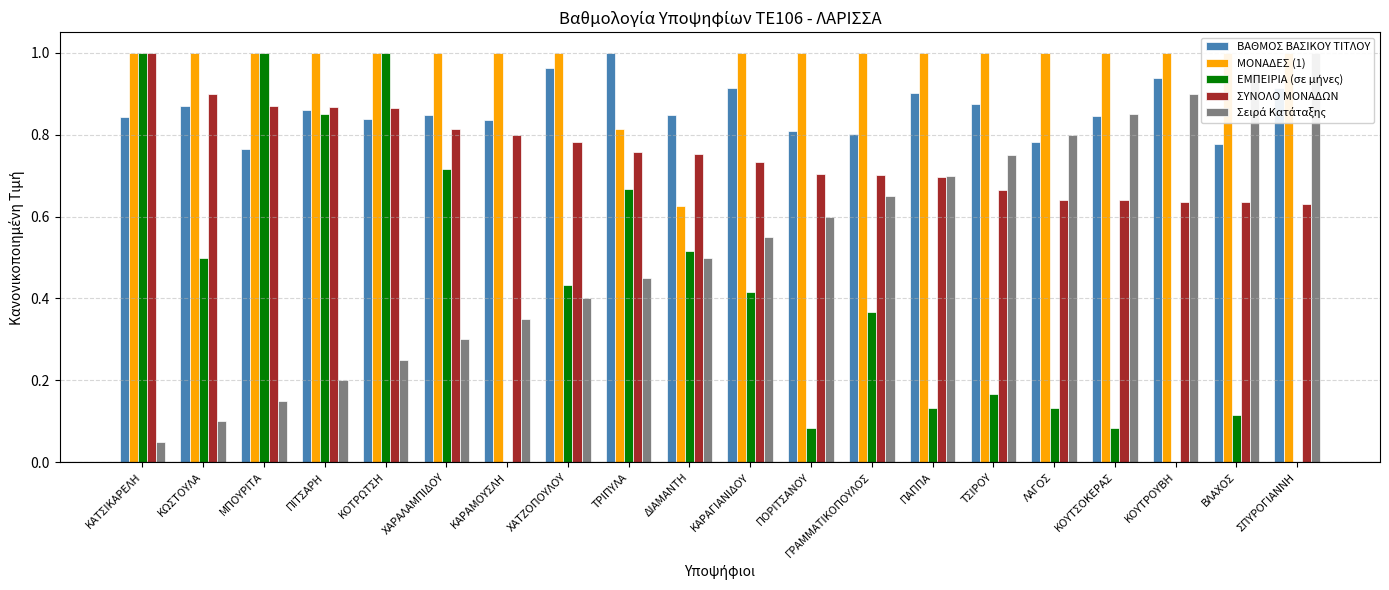

What position from the right is ΤΡΙΠΥΛΑ?

12